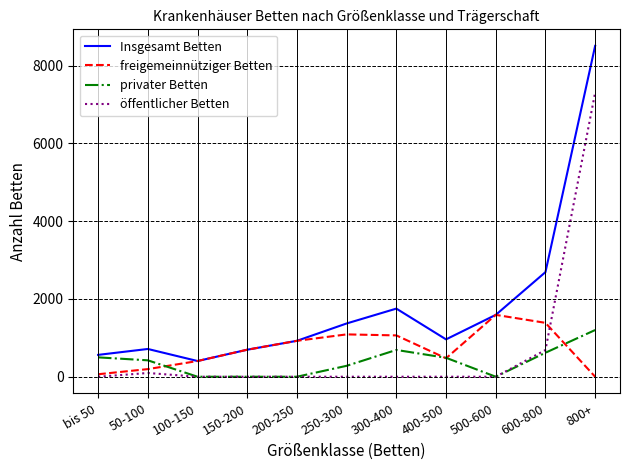

At which category is the sum across all series the highest?

800+